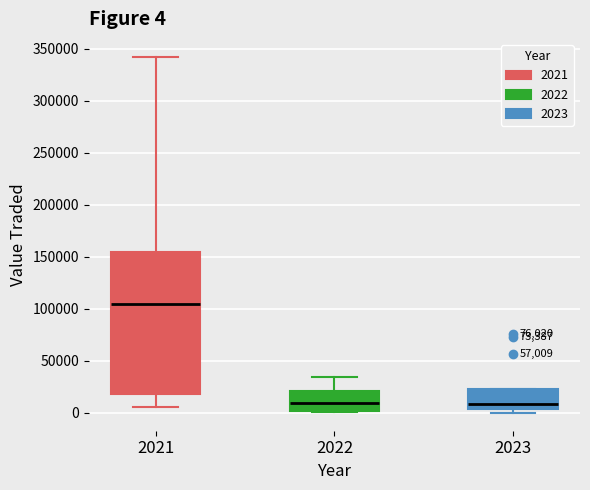

Comparing the boxes themselves (not the whiskers), which one is the tallest?

2021